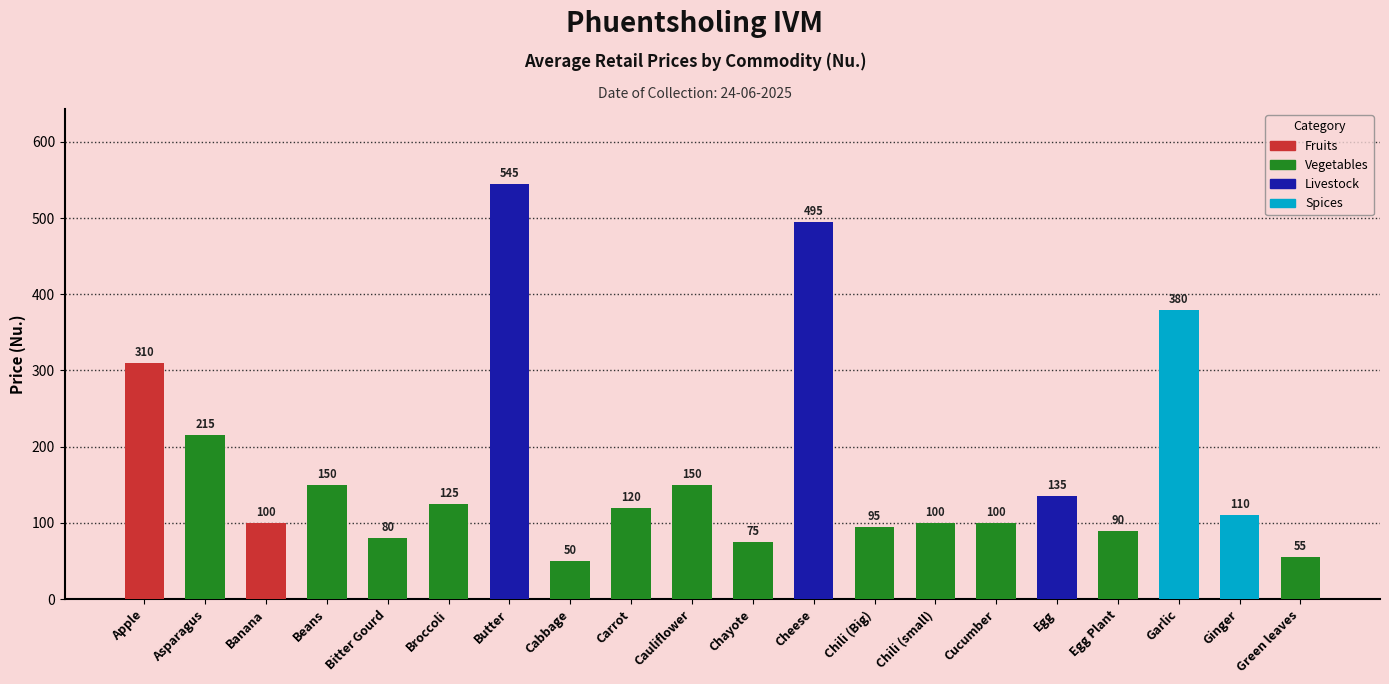

True or false: the data shows 186 at Apple.

False